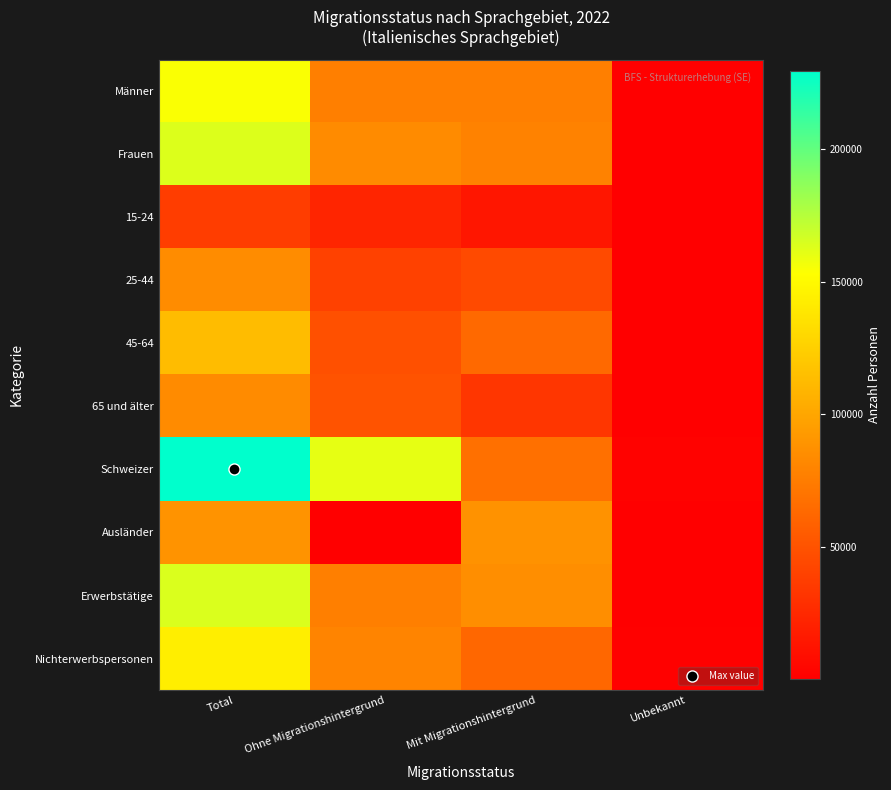

Which series has the largest range (max minus min)?

Schweizer